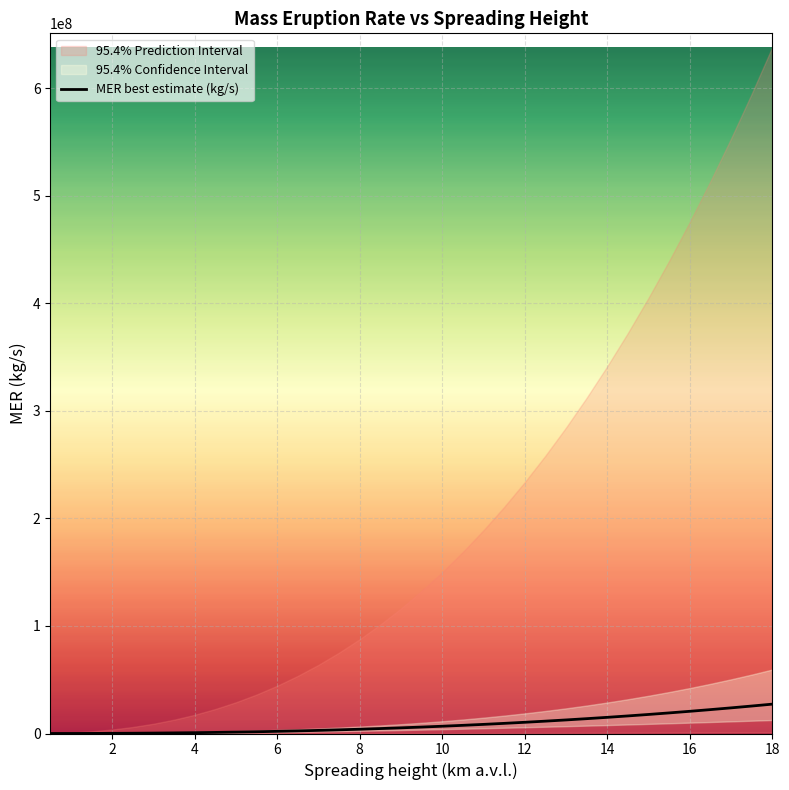

True or false: there are more than 2 points higher than both neighbors.

False